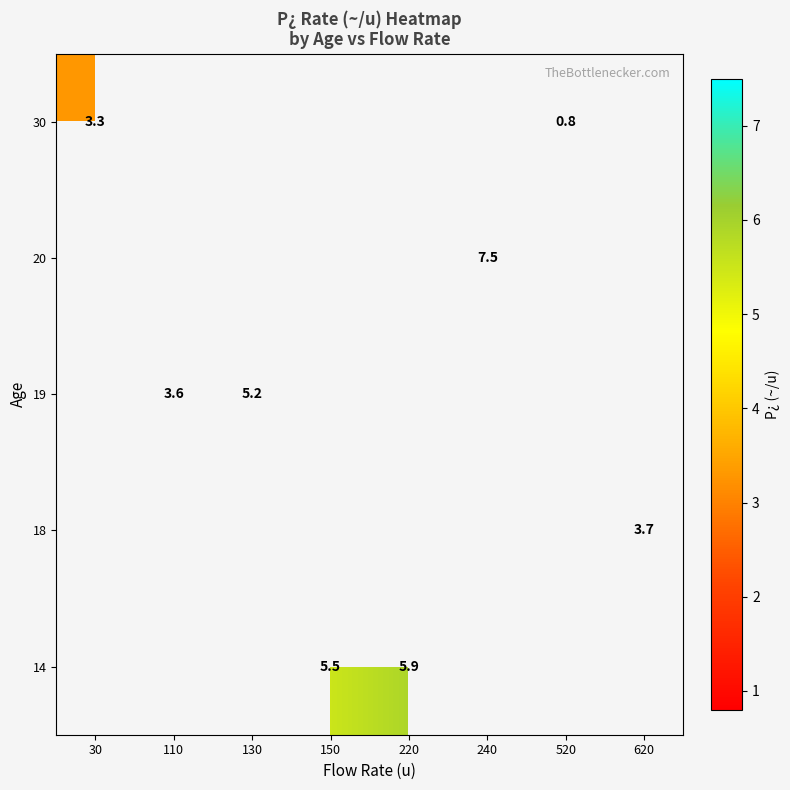

What is the difference between the maximum and minimum values in the 30 series?

2.5